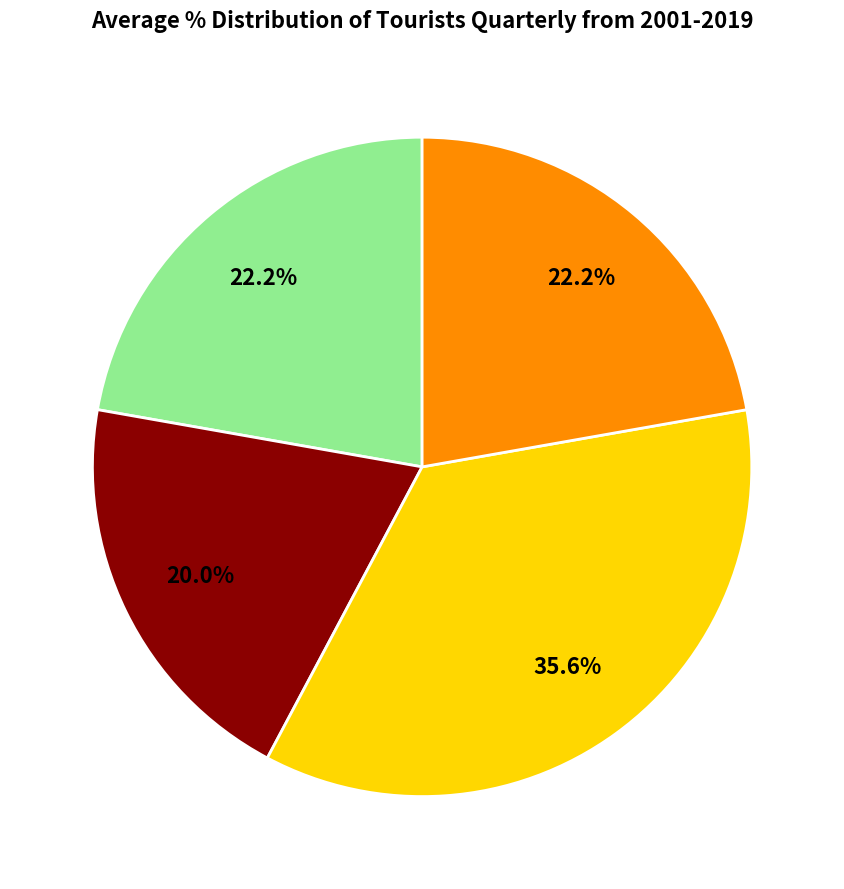

Is there a majority slice in this chart?

No